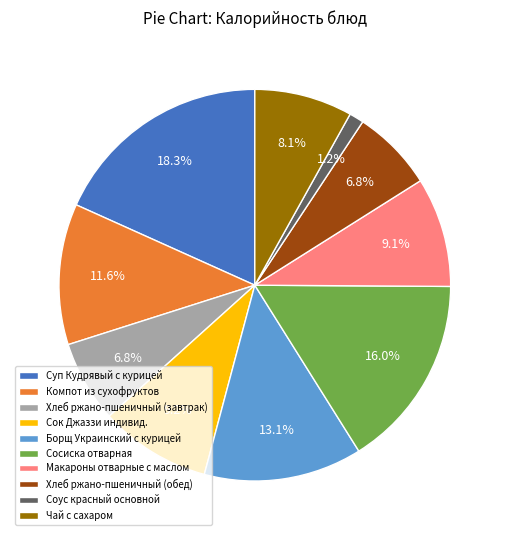

How many slices are in this pie chart?

10